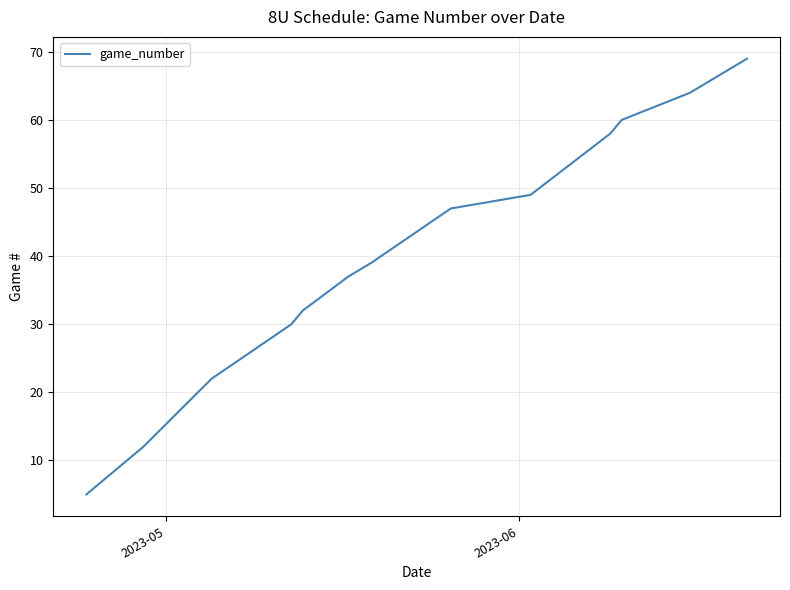

What is the smallest value displayed?

5